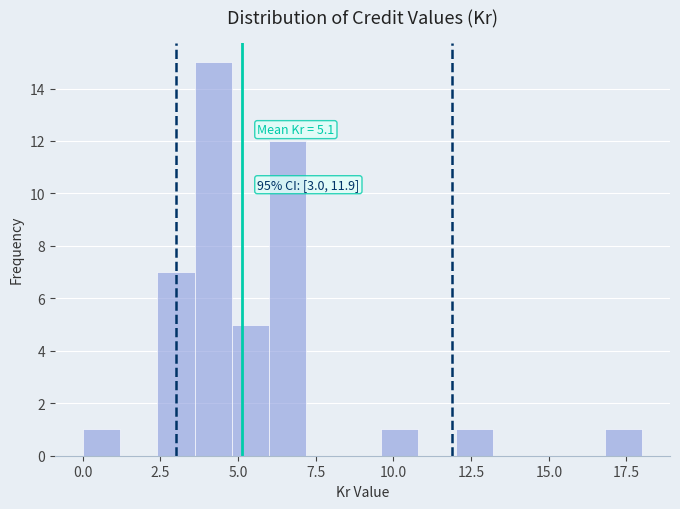

Read against the x-axis, roughly where is the centre of the tallest bar?

4.0